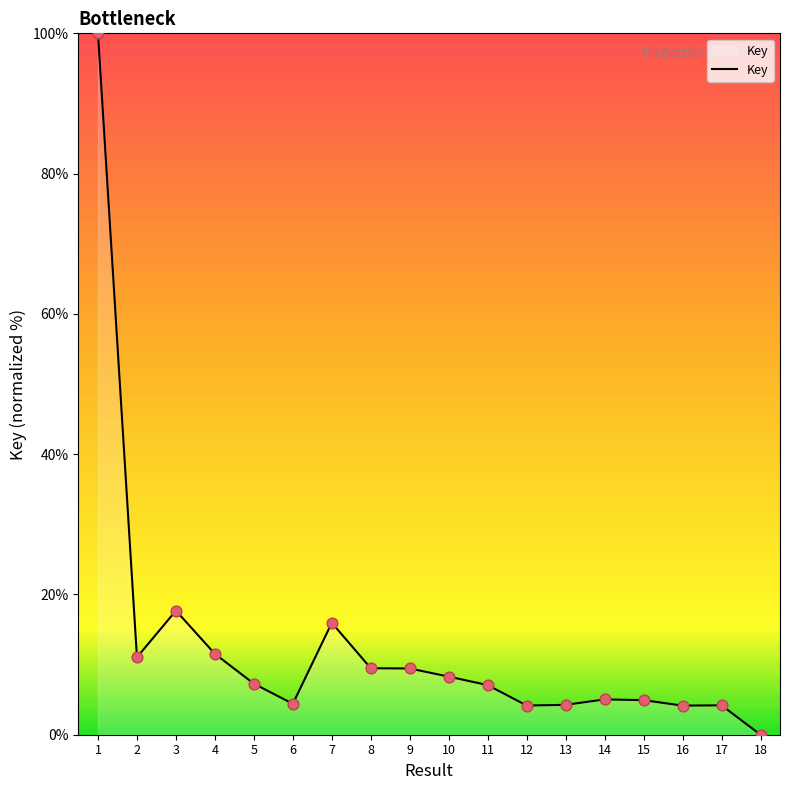

What is the change in value from 11 to 12?

-2.9